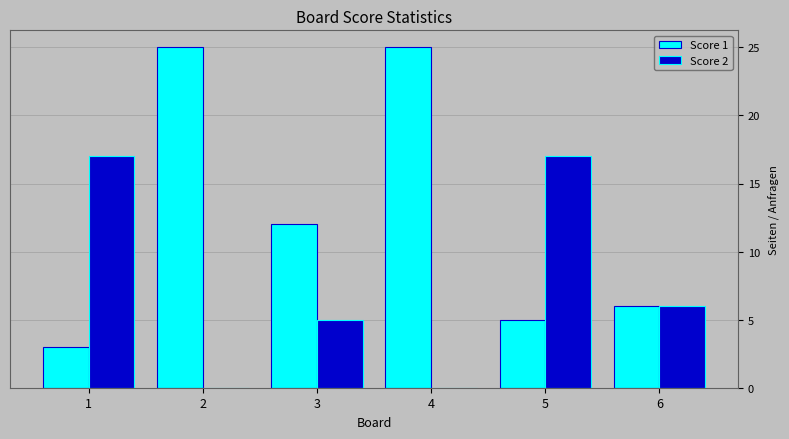

Reading left to right, list all the values displayed in this chart.

Score 1: 1=3	2=25	3=12	4=25	5=5	6=6
Score 2: 1=17	2=0	3=5	4=0	5=17	6=6